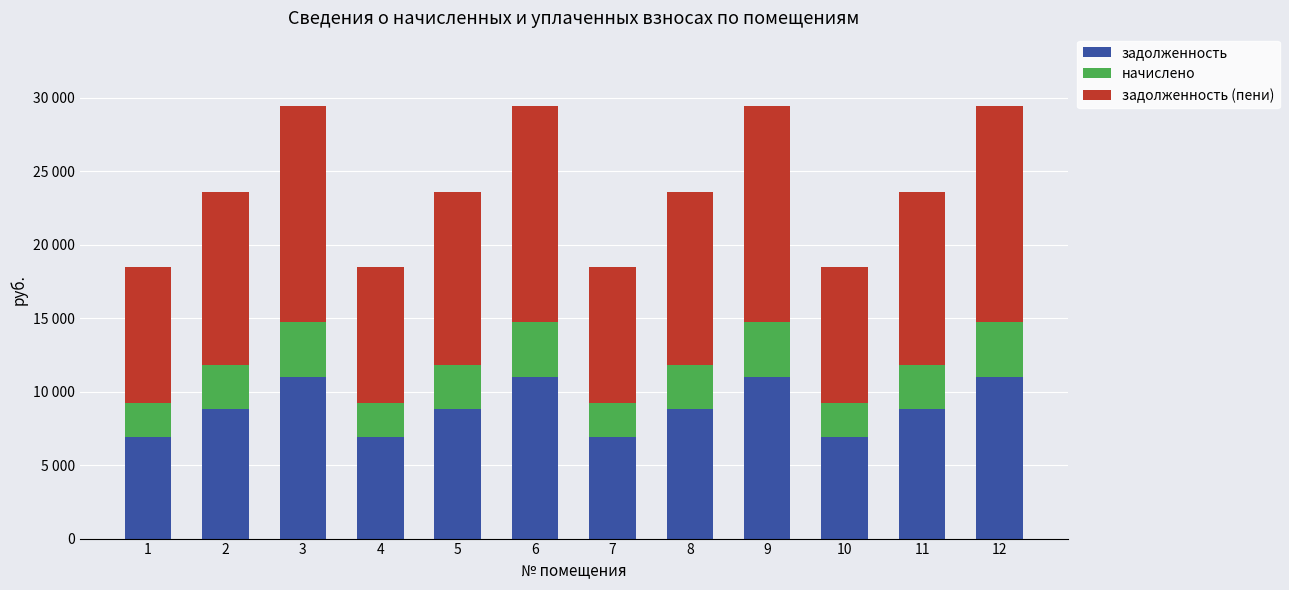

Does the chart contain stacked bars?

Yes